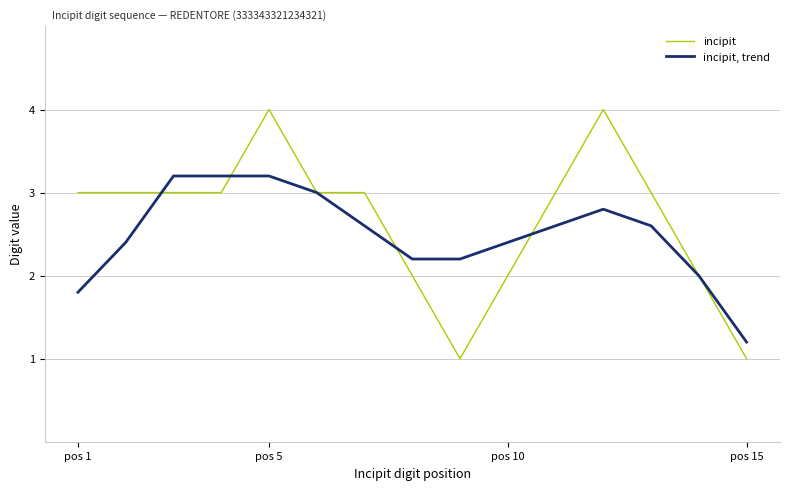

Count the number of categories in the chart.

15